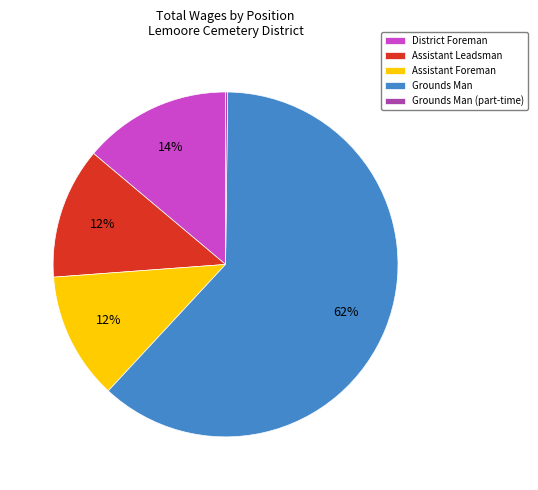

Which slice is the largest?

Grounds Man